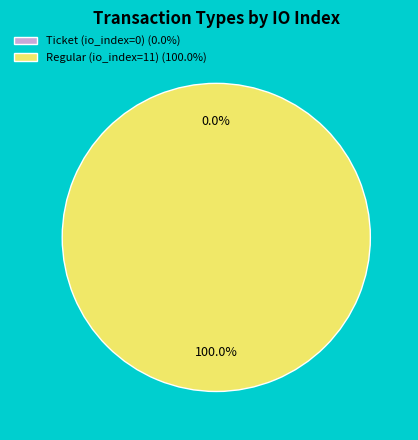

What is the majority slice?

Regular (io_index=11)